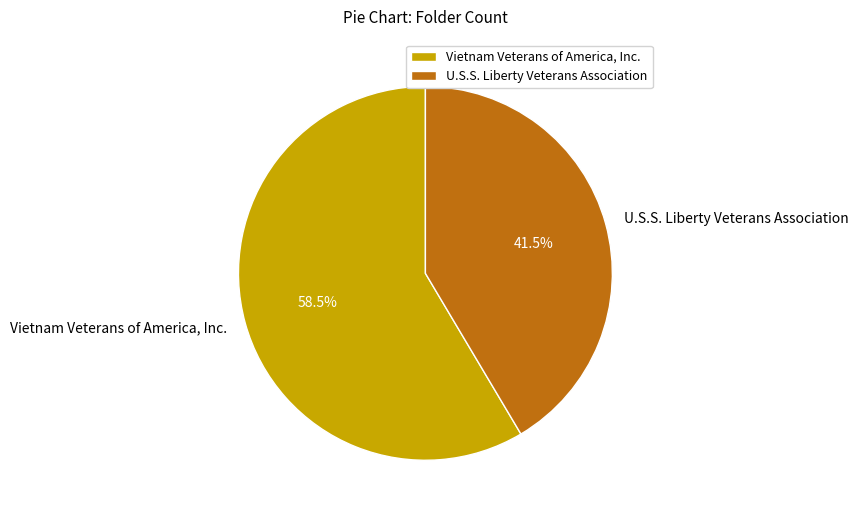

To the nearest percent, what is the difference between the largest and smallest slice percentages?

17%